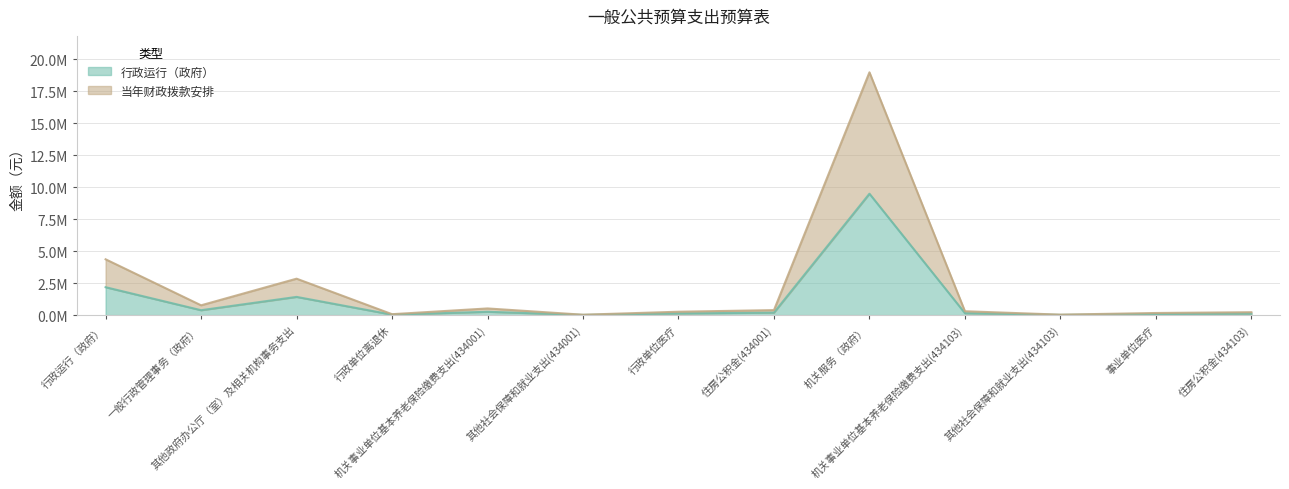

What are all the series names shown in the legend?

行政运行（政府）, 当年财政拨款安排